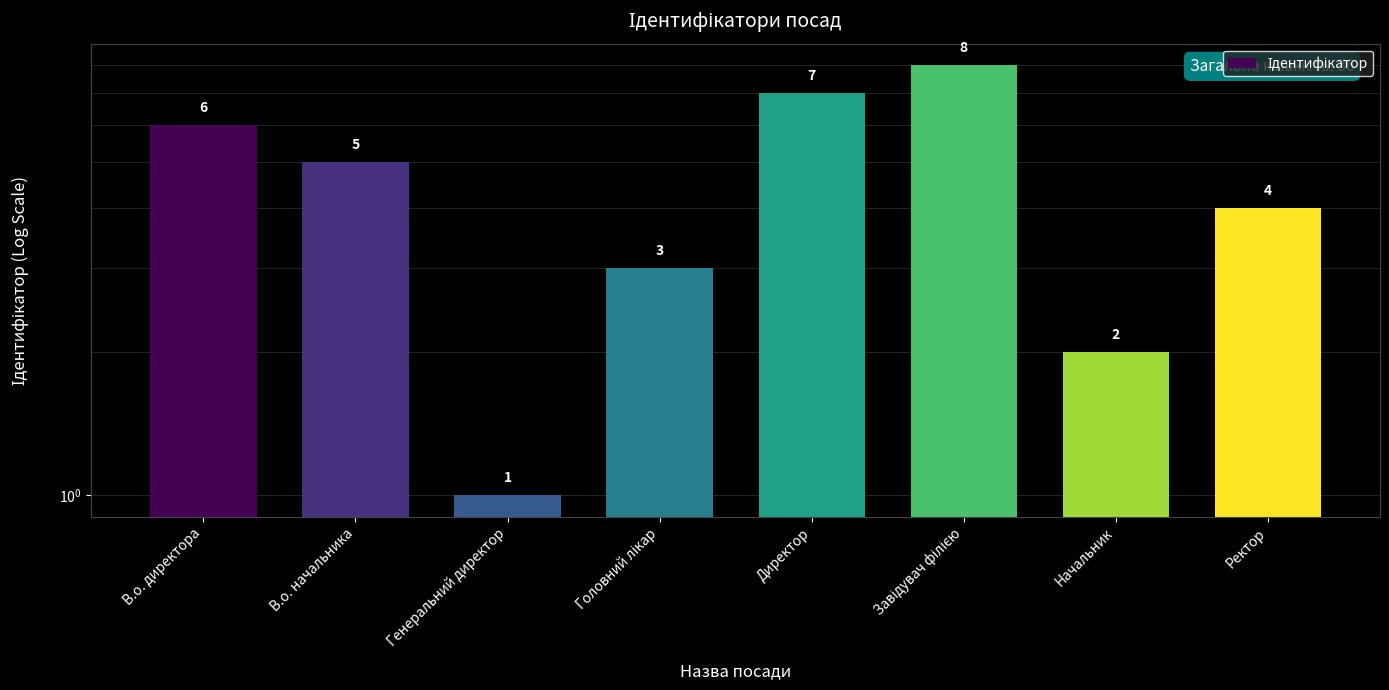

What is the average value?

4